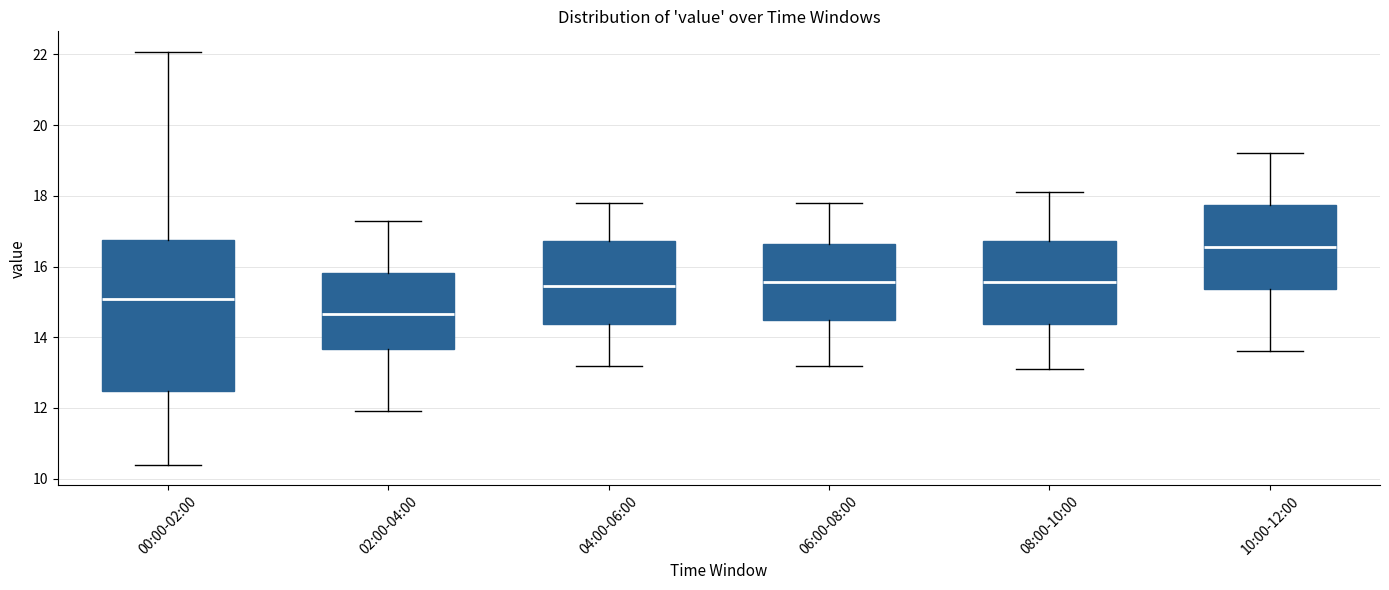

Comparing the boxes themselves (not the whiskers), which one is the tallest?

00:00-02:00